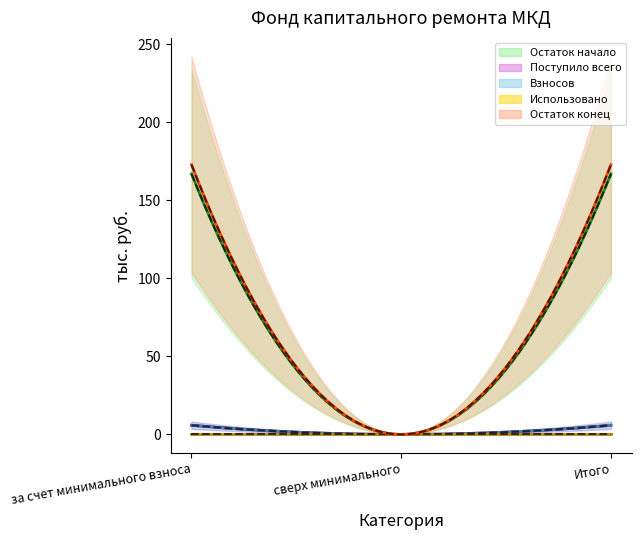

What is the total value across all series at за счет минимального взноса?

351.8